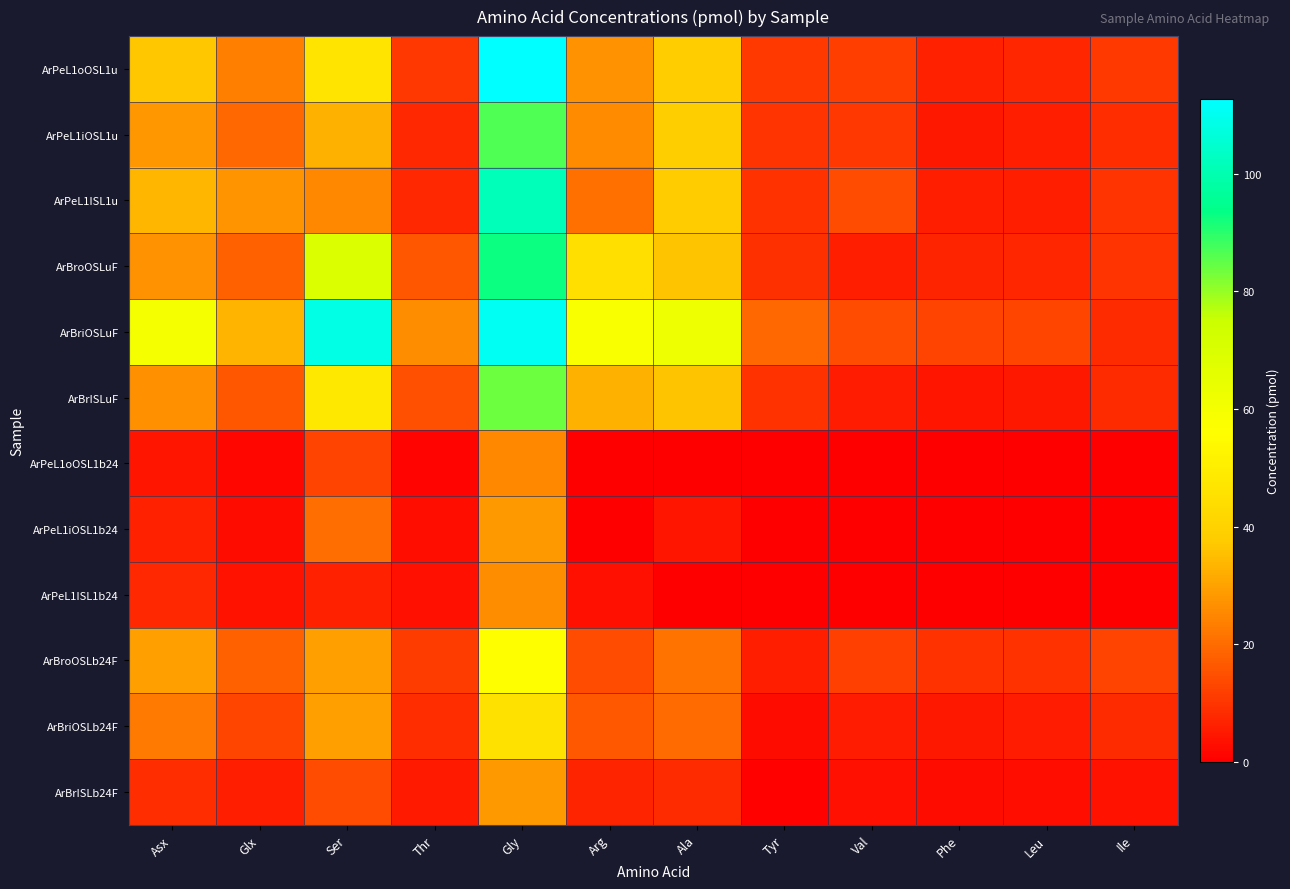

Reading left to right, what are all the values shown in this chart?

ArPeL1oOSL1u: Asx=36.9	Glx=23.7	Ser=46.6	Thr=10.2	Gly=112.7	Arg=27.0	Ala=38.0	Tyr=10.9	Val=11.6	Phe=6.5	Leu=7.3	Ile=10.9
ArPeL1iOSL1u: Asx=28.0	Glx=19.0	Ser=32.8	Thr=7.6	Gly=86.7	Arg=26.0	Ala=38.4	Tyr=10.0	Val=10.5	Phe=4.7	Leu=6.0	Ile=8.8
ArPeL1ISL1u: Asx=33.8	Glx=27.4	Ser=25.4	Thr=7.6	Gly=101.5	Arg=20.8	Ala=37.5	Tyr=9.5	Val=14.5	Phe=5.8	Leu=5.9	Ile=9.9
ArBroOSLuF: Asx=27.0	Glx=17.8	Ser=69.0	Thr=16.3	Gly=92.8	Arg=44.9	Ala=36.4	Tyr=9.1	Val=6.0	Phe=7.0	Leu=7.1	Ile=10.1
ArBriOSLuF: Asx=59.7	Glx=33.4	Ser=108.7	Thr=26.3	Gly=111.0	Arg=57.9	Ala=62.7	Tyr=19.2	Val=14.3	Phe=12.5	Leu=13.1	Ile=8.2
ArBrISLuF: Asx=26.7	Glx=15.9	Ser=48.4	Thr=14.6	Gly=84.0	Arg=32.8	Ala=36.4	Tyr=9.3	Val=5.4	Phe=4.1	Leu=4.8	Ile=8.3
ArPeL1oOSL1b24: Asx=4.2	Glx=1.5	Ser=12.7	Thr=0.9	Gly=25.4	Arg=0.0	Ala=0.0	Tyr=0.0	Val=0.0	Phe=0.0	Leu=0.0	Ile=0.0
ArPeL1iOSL1b24: Asx=6.4	Glx=2.4	Ser=20.6	Thr=2.9	Gly=28.3	Arg=0.0	Ala=4.3	Tyr=0.0	Val=0.0	Phe=0.0	Leu=0.0	Ile=0.0
ArPeL1ISL1b24: Asx=7.7	Glx=3.9	Ser=6.3	Thr=3.1	Gly=26.3	Arg=3.3	Ala=0.0	Tyr=0.0	Val=0.0	Phe=0.0	Leu=0.0	Ile=0.0
ArBroOSLb24F: Asx=29.5	Glx=17.8	Ser=29.6	Thr=11.4	Gly=56.3	Arg=14.3	Ala=21.5	Tyr=6.1	Val=11.9	Phe=9.3	Leu=9.6	Ile=12.4
ArBriOSLb24F: Asx=22.7	Glx=13.1	Ser=29.8	Thr=8.4	Gly=45.4	Arg=16.6	Ala=19.9	Tyr=2.4	Val=5.7	Phe=4.8	Leu=5.4	Ile=8.3
ArBrISLb24F: Asx=8.4	Glx=5.8	Ser=14.2	Thr=5.1	Gly=28.3	Arg=6.8	Ala=8.2	Tyr=0.7	Val=3.1	Phe=2.4	Leu=2.7	Ile=3.6